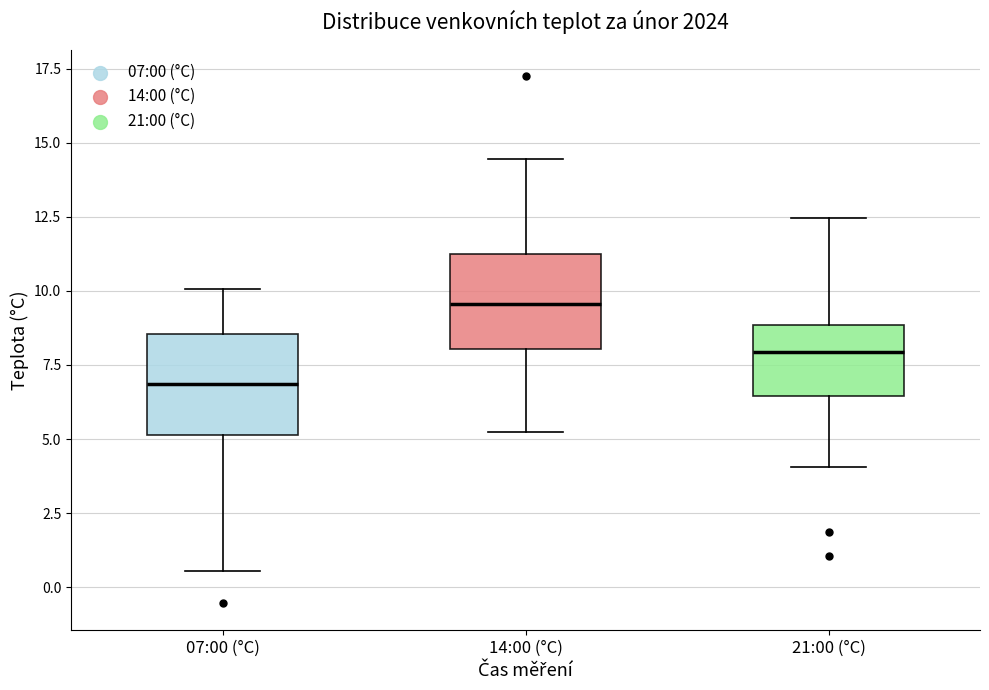

Reading left to right, transcribe this box plot: for each box, give where its median line is, the range the box spans, and where its two whiskers end, as read against the y-axis. The values are not printed on the chart, so give them approximately, as read against the axis.

07:00 (°C): median 7.0, box 5.0 to 8.5, whiskers 0.5 to 10.0
14:00 (°C): median 9.5, box 8.0 to 11.5, whiskers 5.5 to 14.5
21:00 (°C): median 8.0, box 6.5 to 9.0, whiskers 4.0 to 12.5